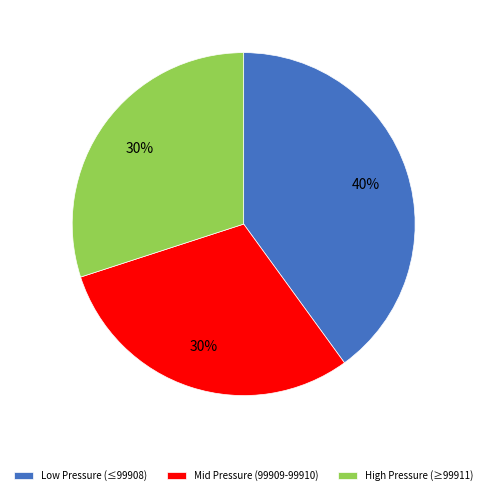

How many slices are in this pie chart?

3